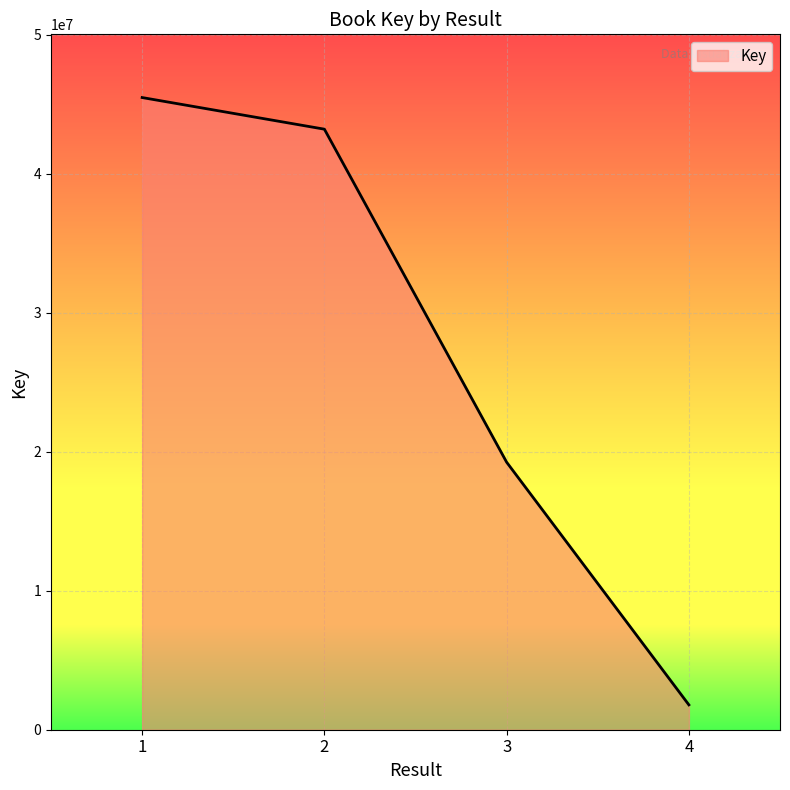

What value does the data have at 4, to the nearest 50?

1788650